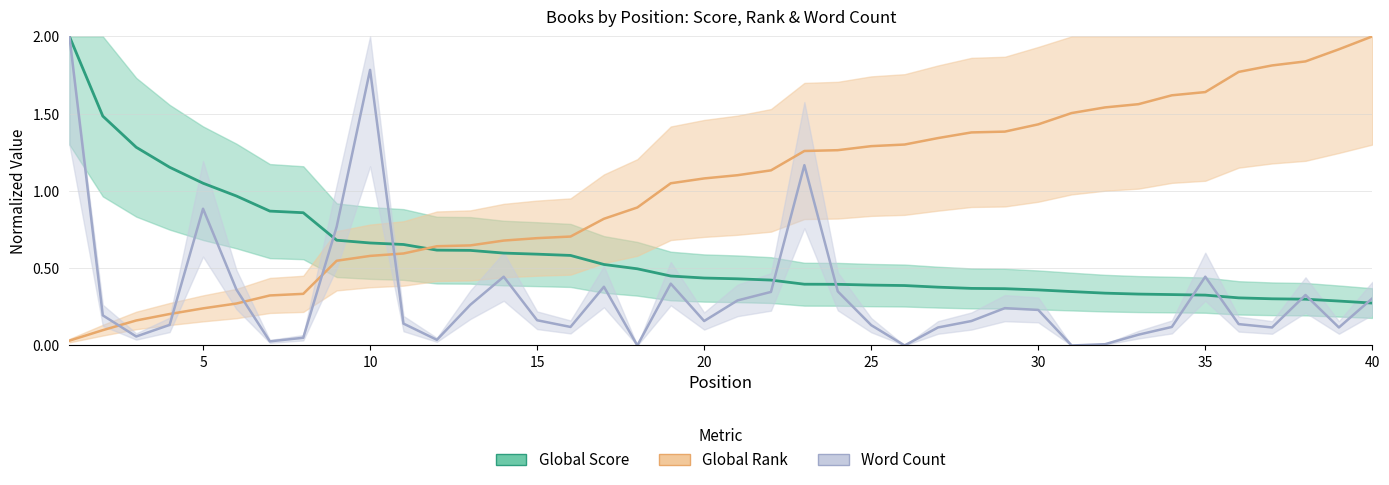

How many times do Word Count and Global Score cross each other?

9